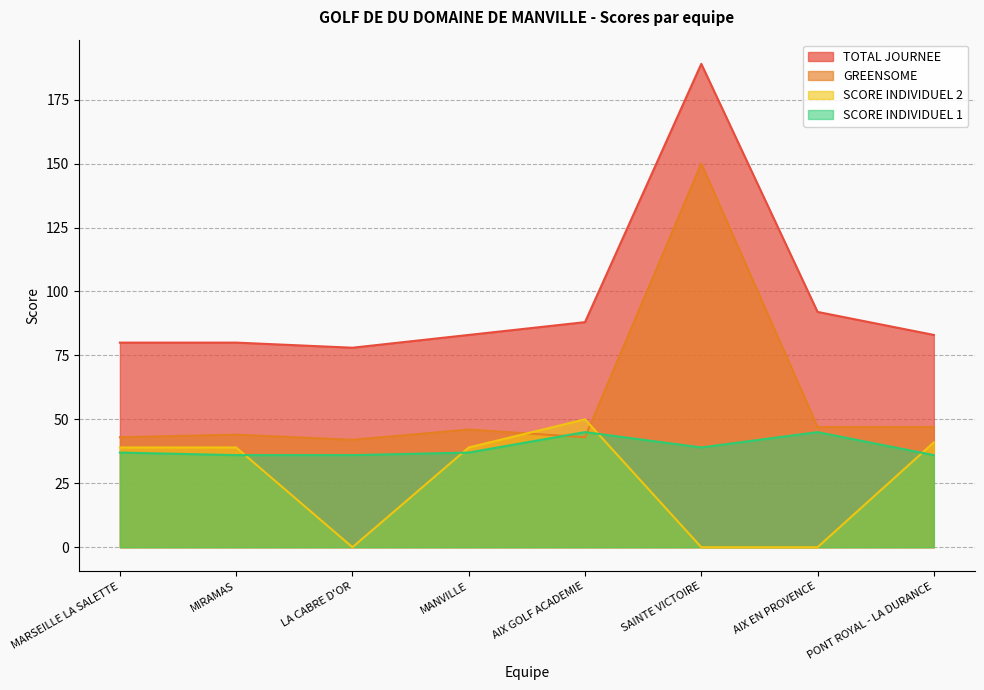

What is the difference between the GREENSOME values at MARSEILLE LA SALETTE and PONT ROYAL - LA DURANCE?

4